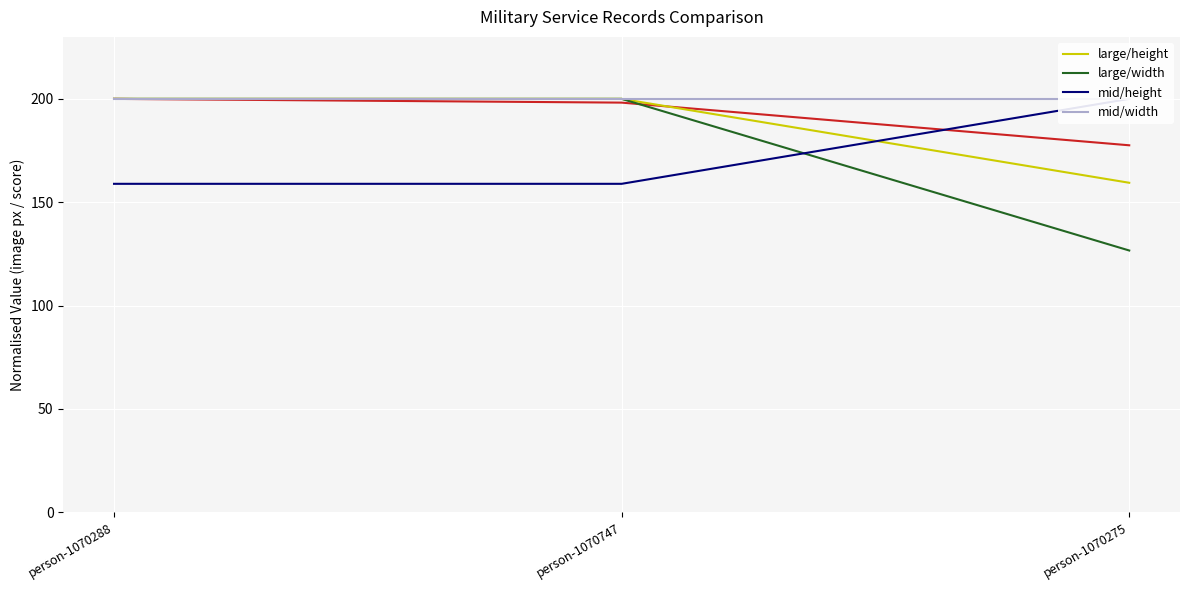

What is the label of the 1st point from the right?

person-1070275